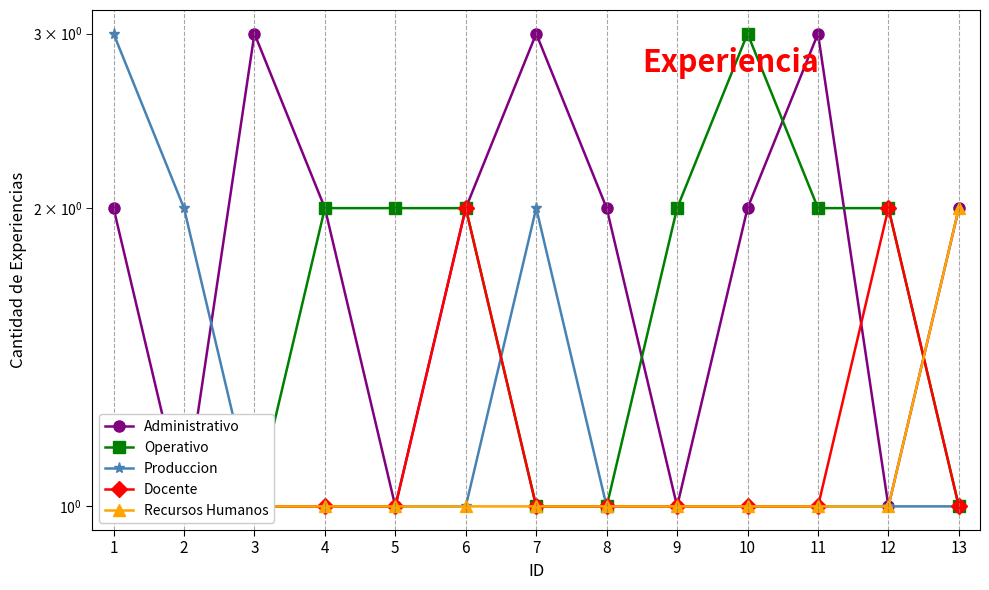

How many interior local valleys does the Administrativo series have?

4